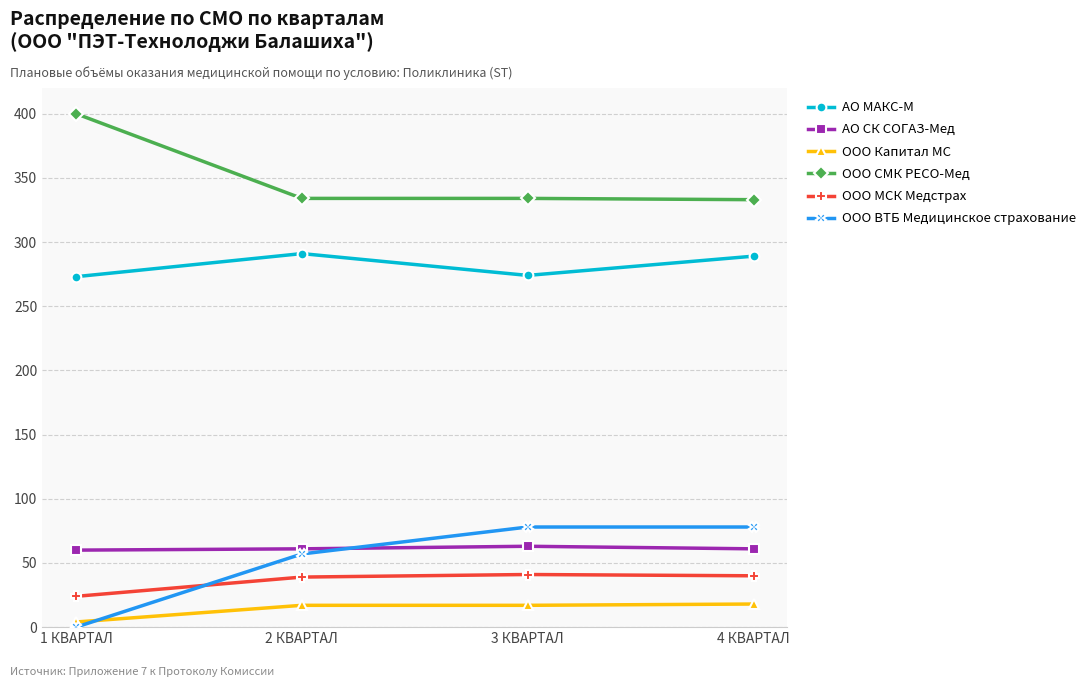

What are all the series names shown in the legend?

АО МАКС-М, АО СК СОГАЗ-Мед, ООО Капитал МС, ООО СМК РЕСО-Мед, ООО МСК Медстрах, ООО ВТБ Медицинское страхование